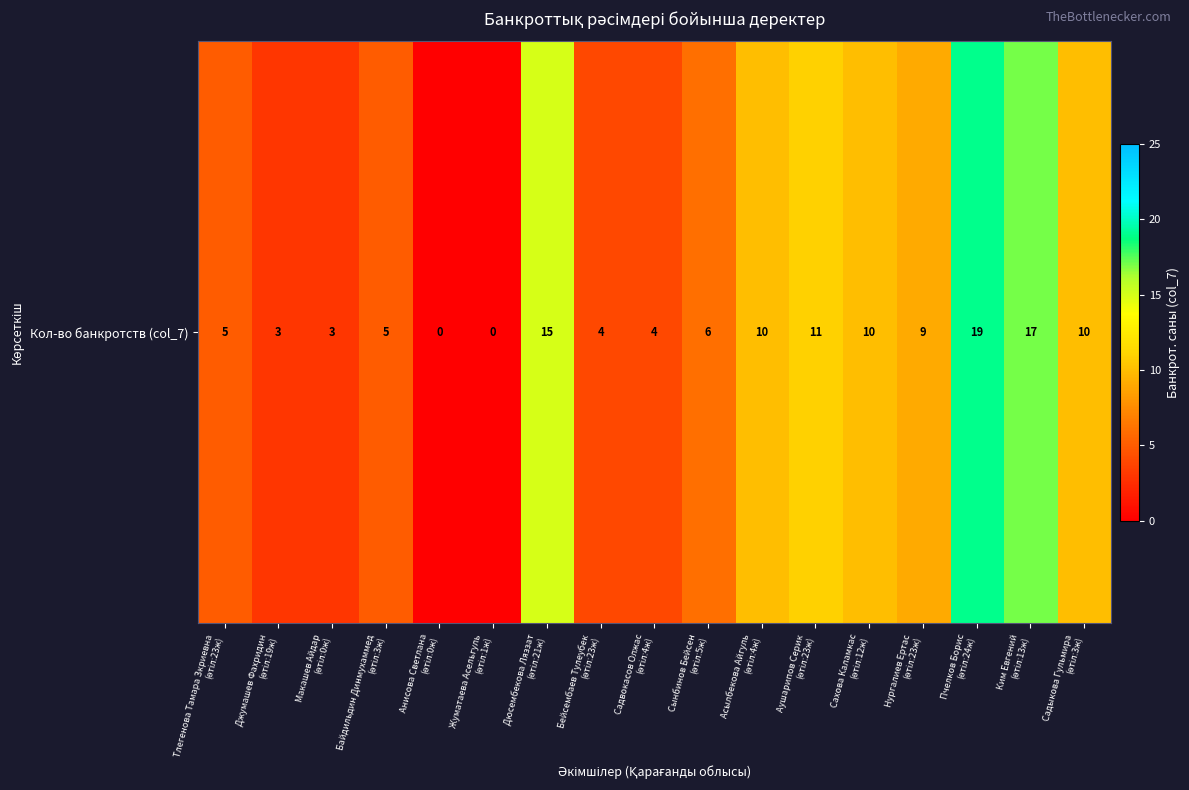

Between Сынбинов Бейсен
(өтіл:5ж) and Нургалиев Ертас
(өтіл:23ж), which is larger?

Нургалиев Ертас
(өтіл:23ж)